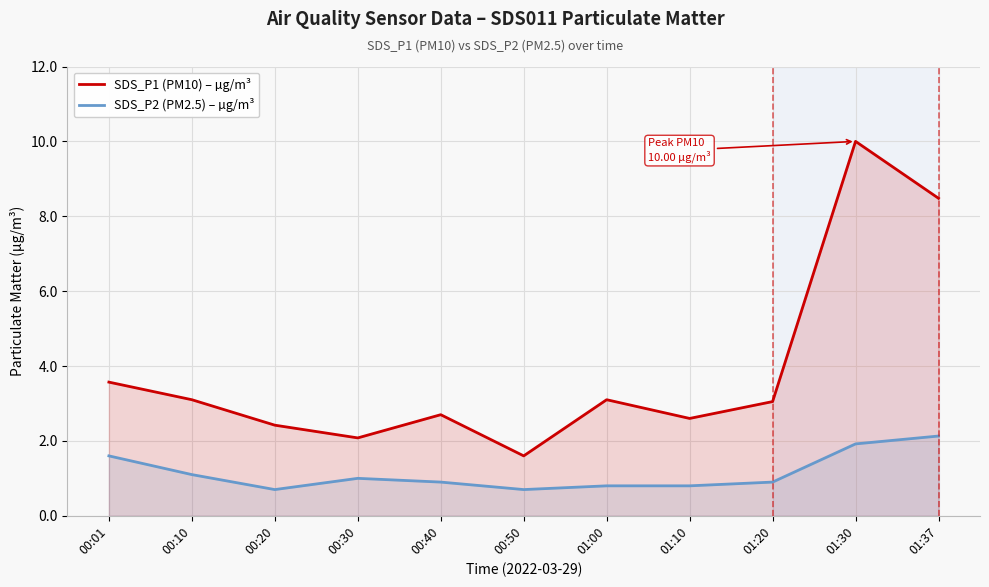

What is the label of the 1st point from the left?

00:01